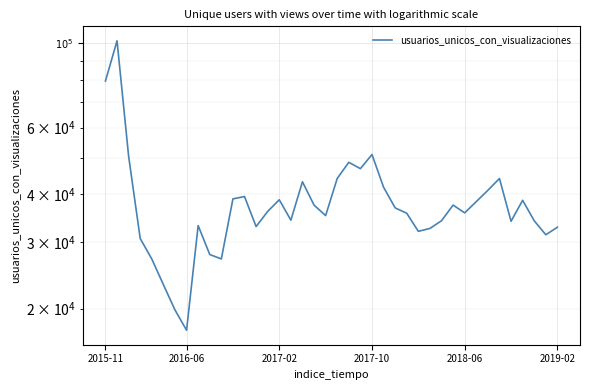

Does the chart display data point markers on the line(s)?

No